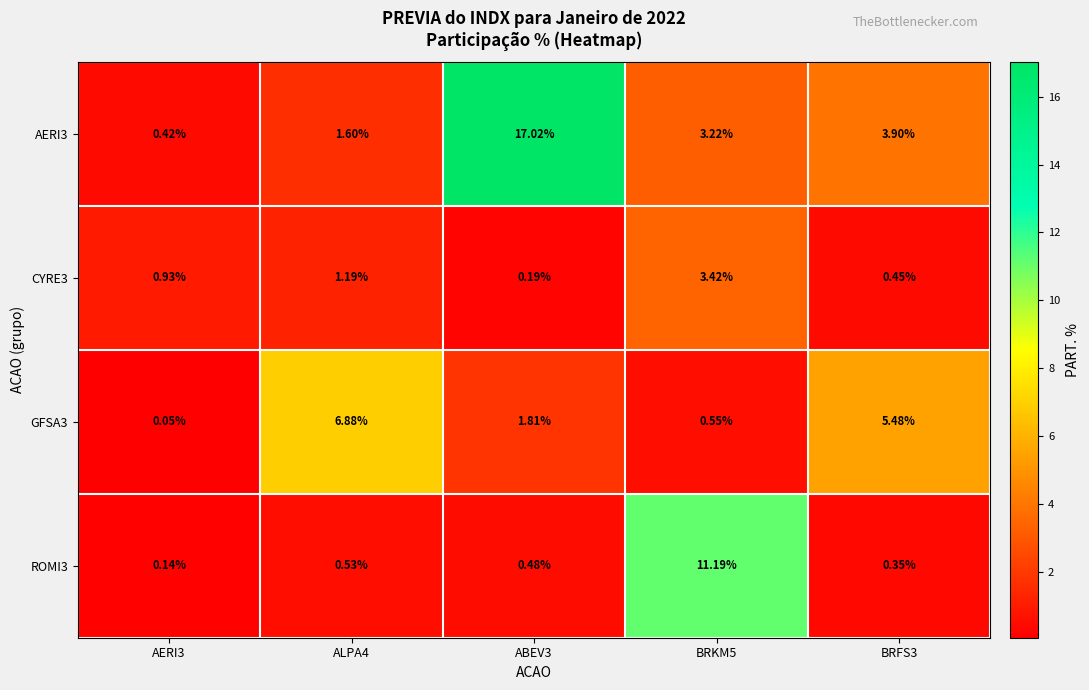

Is the value of CYRE3 at ALPA4 greater than the value of GFSA3 at ABEV3?

No